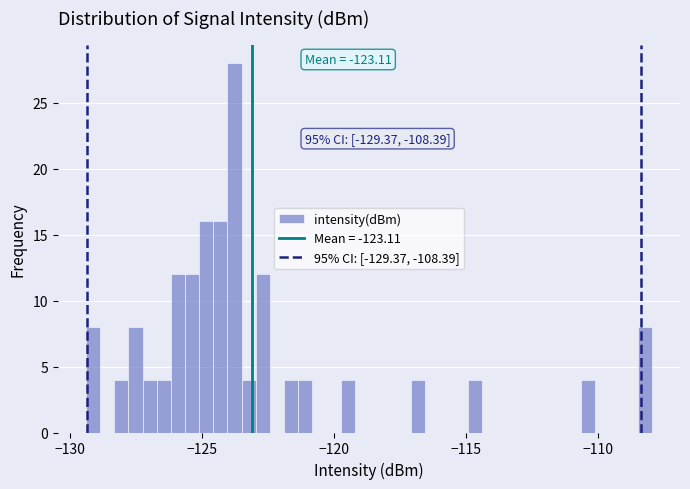

Read against the x-axis, roughly where is the centre of the tallest bar?

-124.0